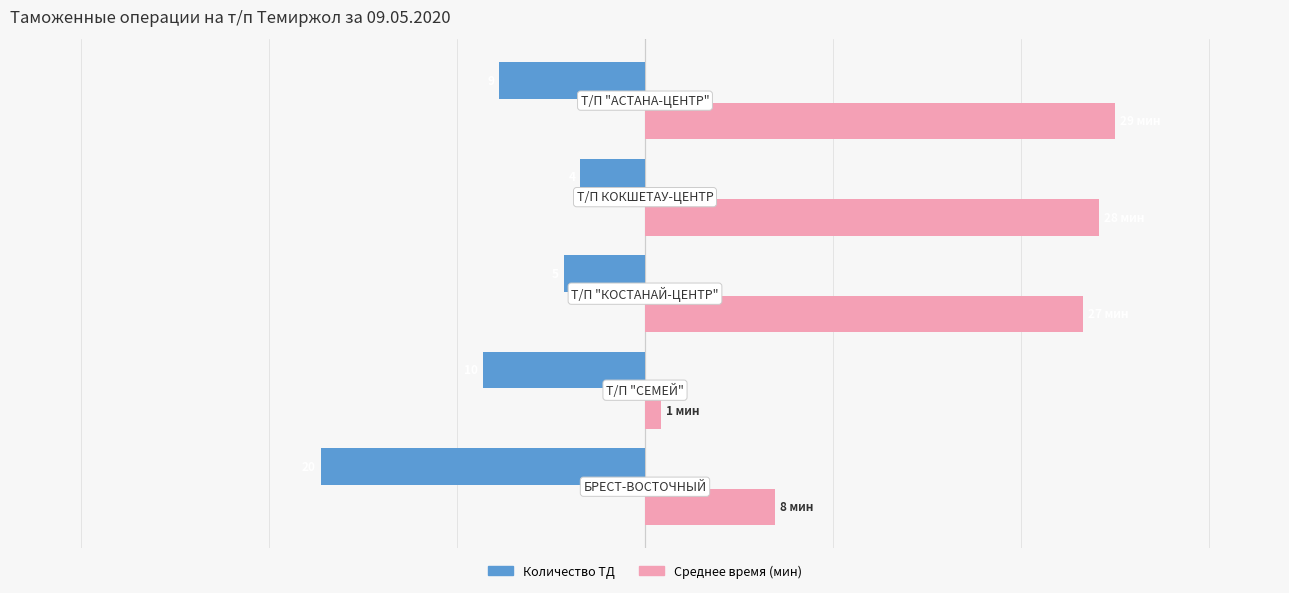

What are all the series names shown in the legend?

Количество ТД, Среднее время (мин)